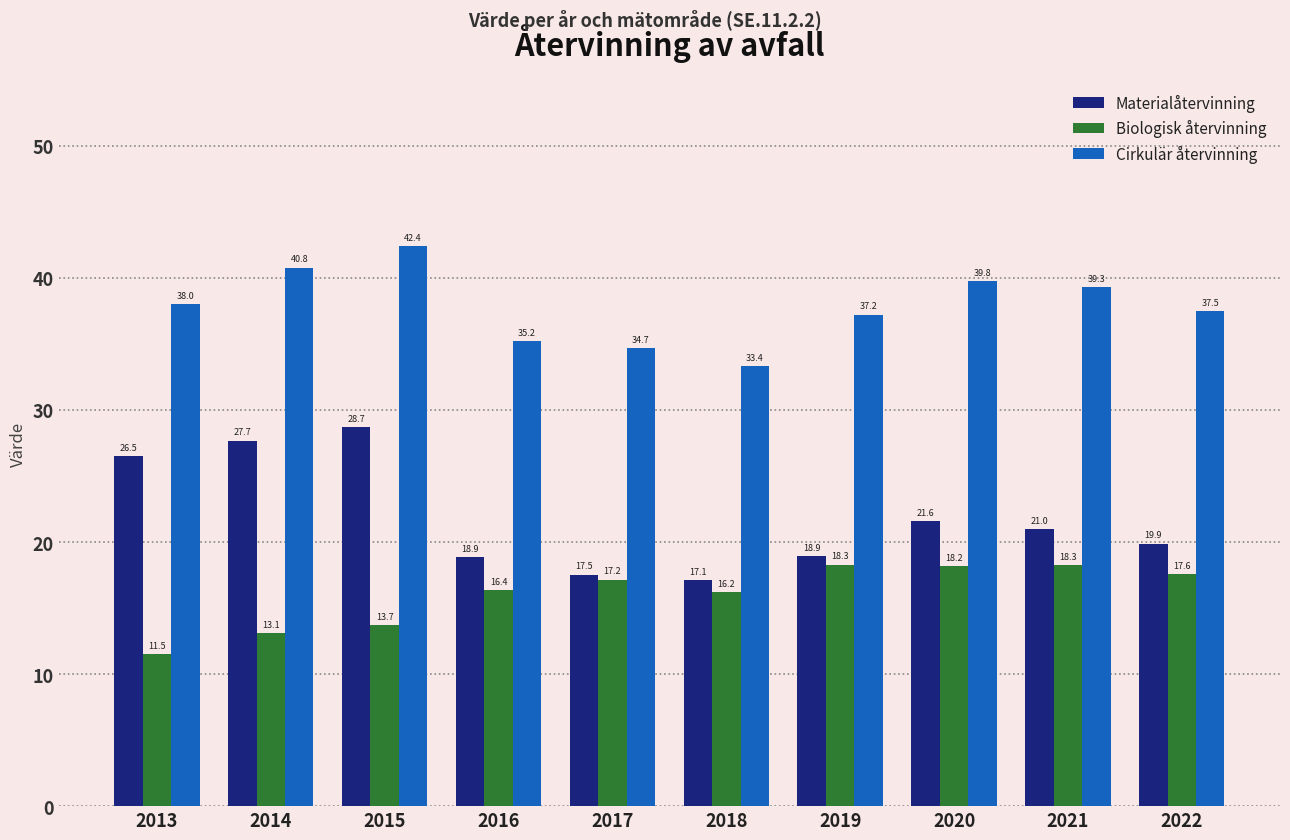

Reading right to left, transcribe all the data shown in this chart.

Materialåtervinning: 2022=19.9	2021=21.0	2020=21.6	2019=18.9	2018=17.1	2017=17.5	2016=18.9	2015=28.7	2014=27.7	2013=26.5
Biologisk återvinning: 2022=17.6	2021=18.3	2020=18.2	2019=18.3	2018=16.2	2017=17.2	2016=16.4	2015=13.7	2014=13.1	2013=11.5
Cirkulär återvinning: 2022=37.5	2021=39.3	2020=39.8	2019=37.2	2018=33.4	2017=34.7	2016=35.2	2015=42.4	2014=40.8	2013=38.0